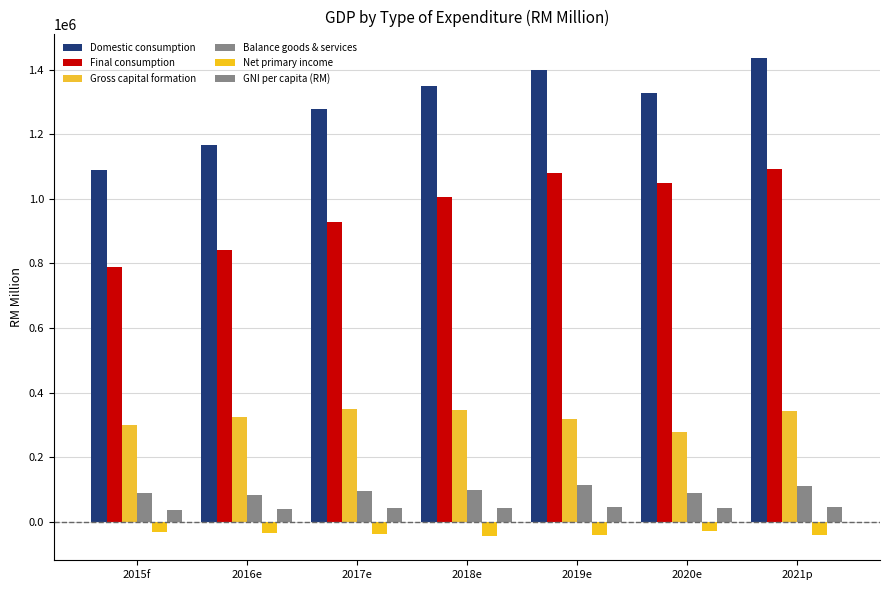

What is the value of the Final consumption bar at the 7th from the left?

1091353